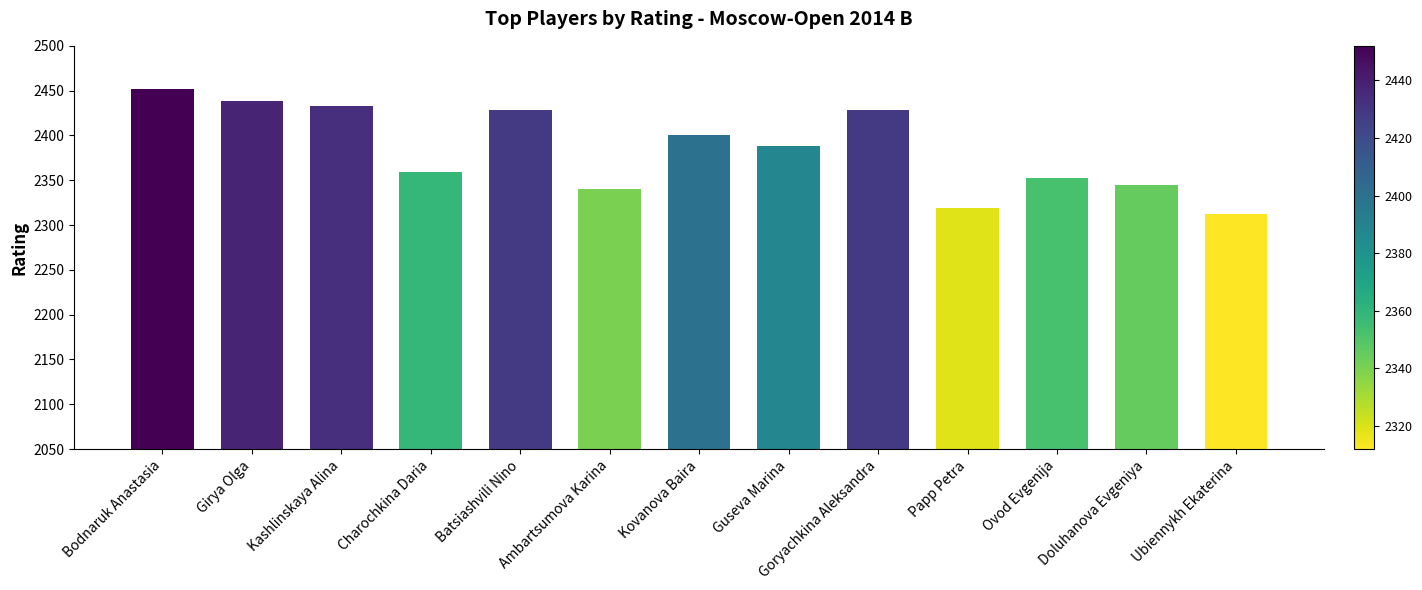

Are the bars grouped side by side (vs. stacked)?

No